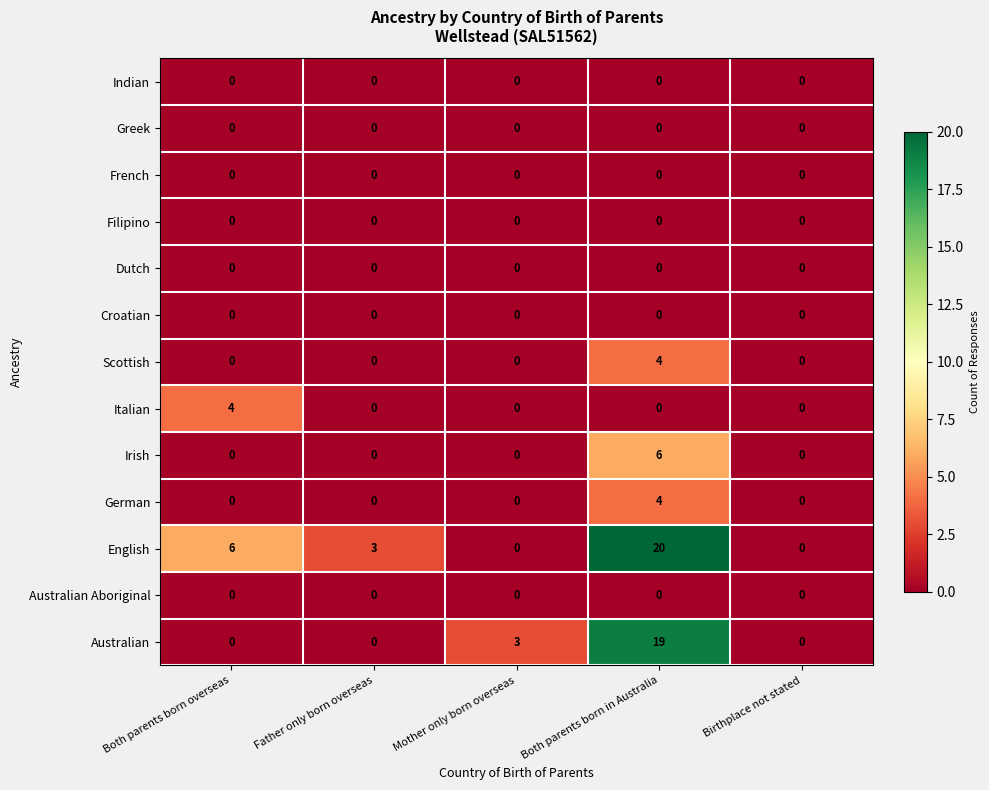

What is the sum of all Scottish values?

4